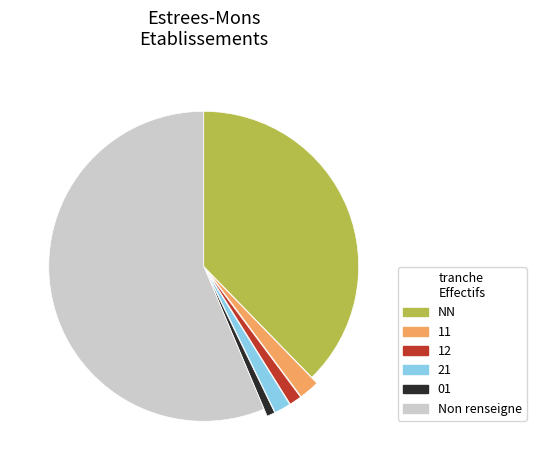

The 01 slice represents 11% of the pie. True or false?

False